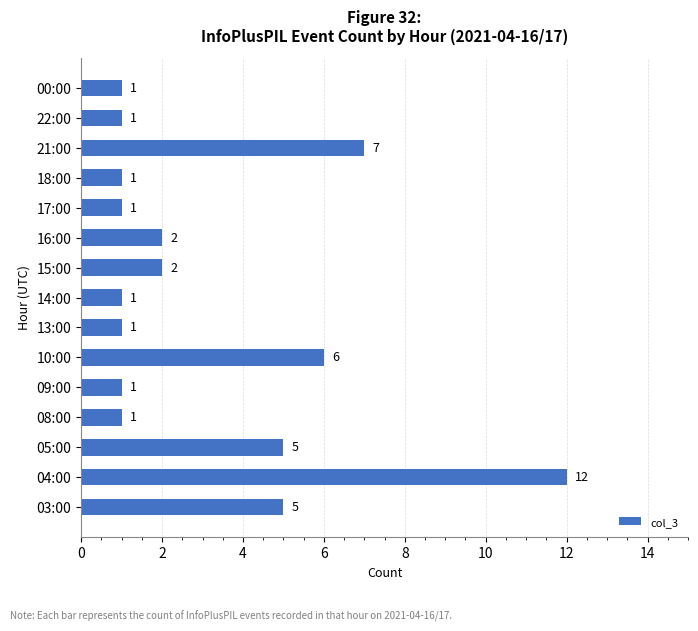

What is the maximum value shown in the chart?

12